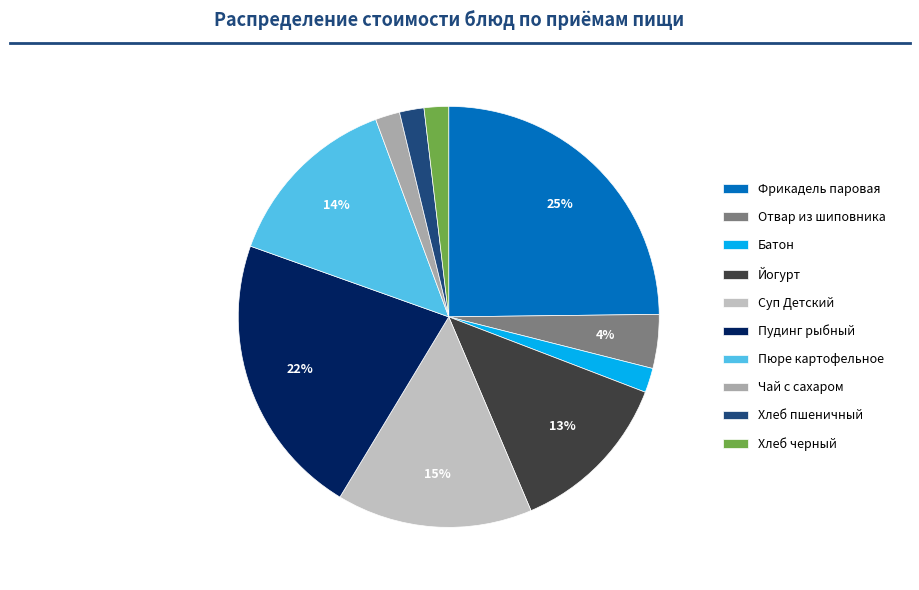

Rank the categories by value from lowest to highest.

Батон, Чай с сахаром, Хлеб пшеничный, Хлеб черный, Отвар из шиповника, Йогурт, Пюре картофельное, Суп Детский, Пудинг рыбный, Фрикадель паровая